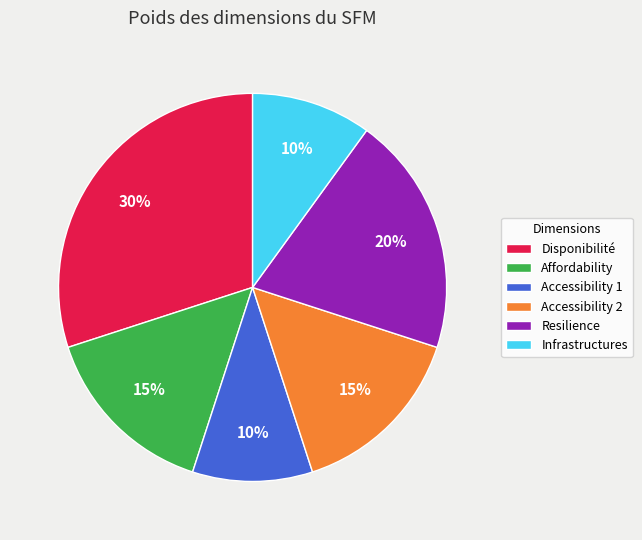

Which slice is the largest?

Disponibilité